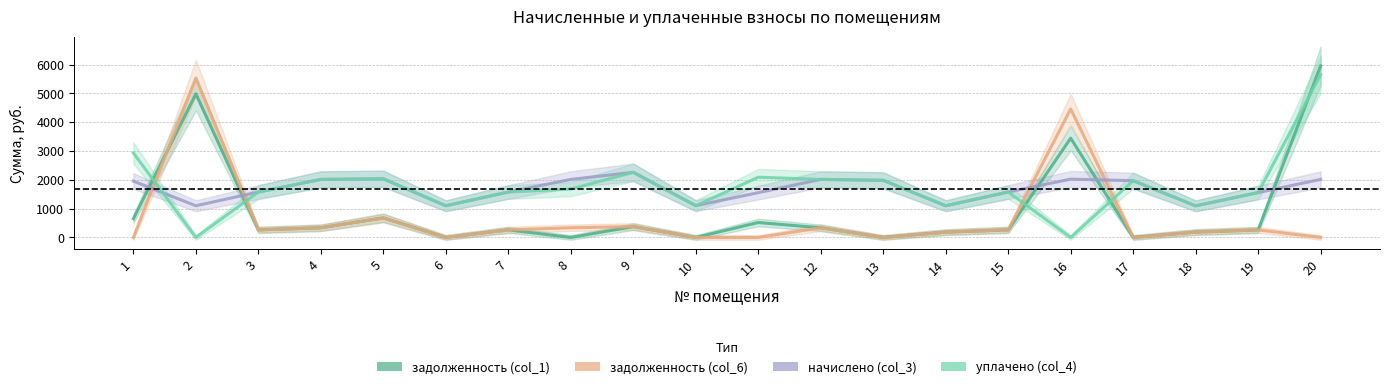

At which label does уплачено (col_4) first exceed 1680?

1